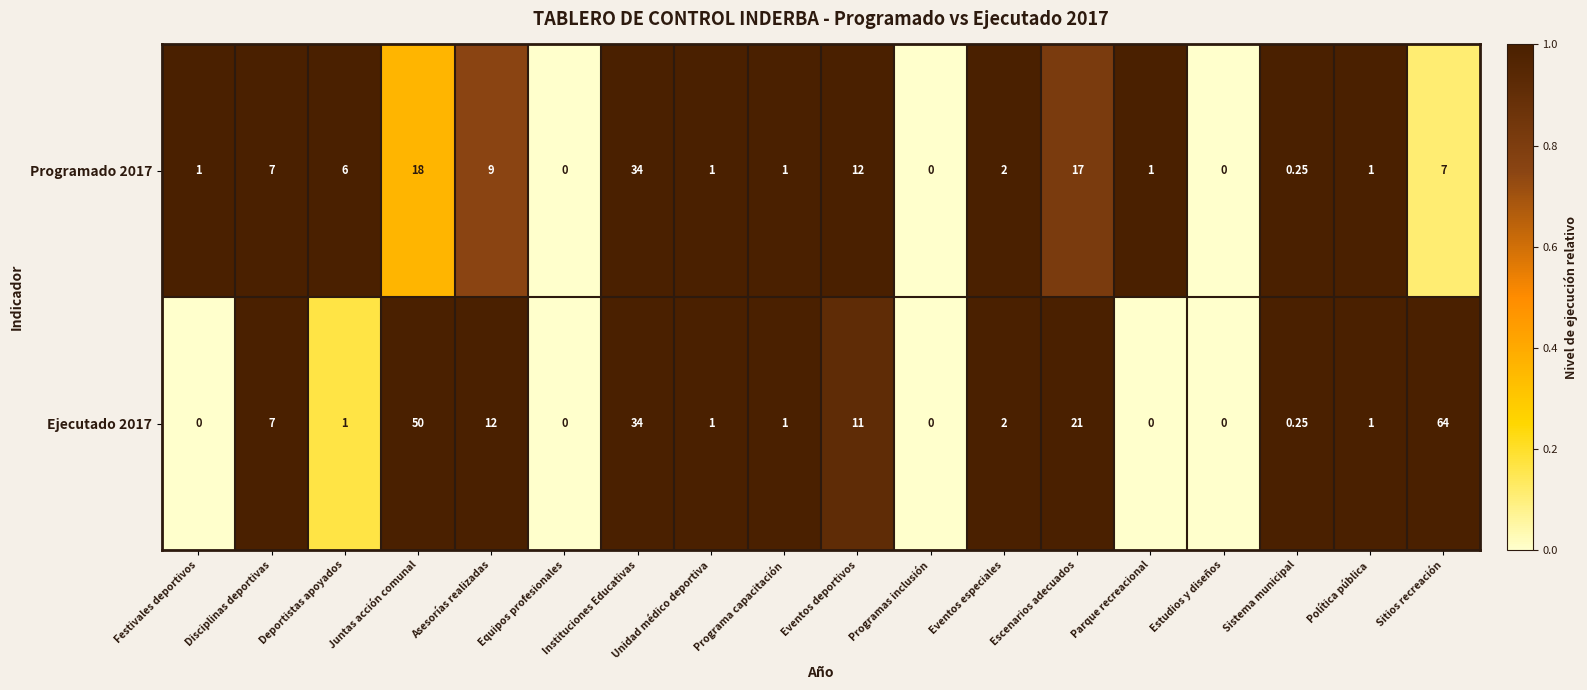

List the series in order of their peak value, highest first.

Ejecutado 2017, Programado 2017